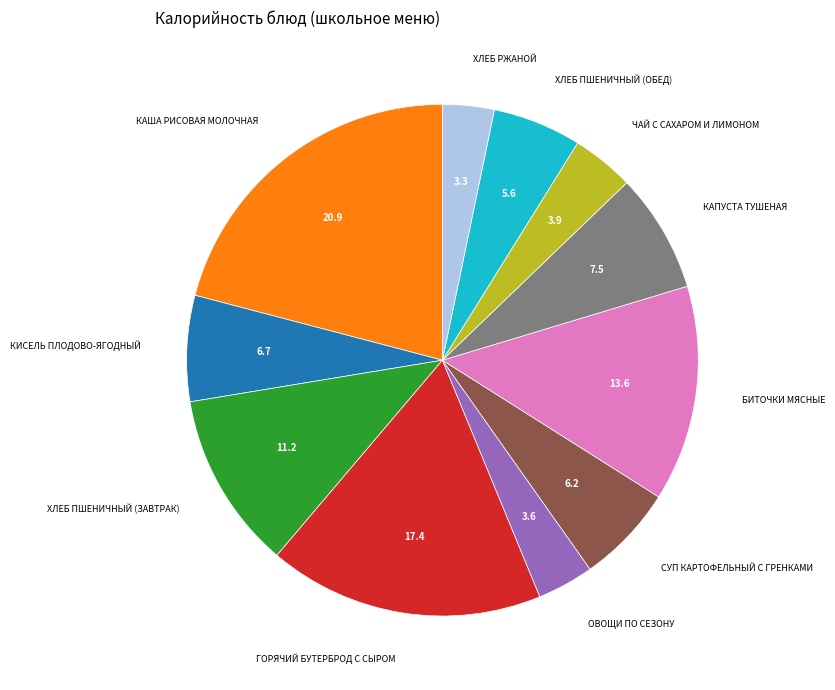

How many segments does this pie chart have?

11